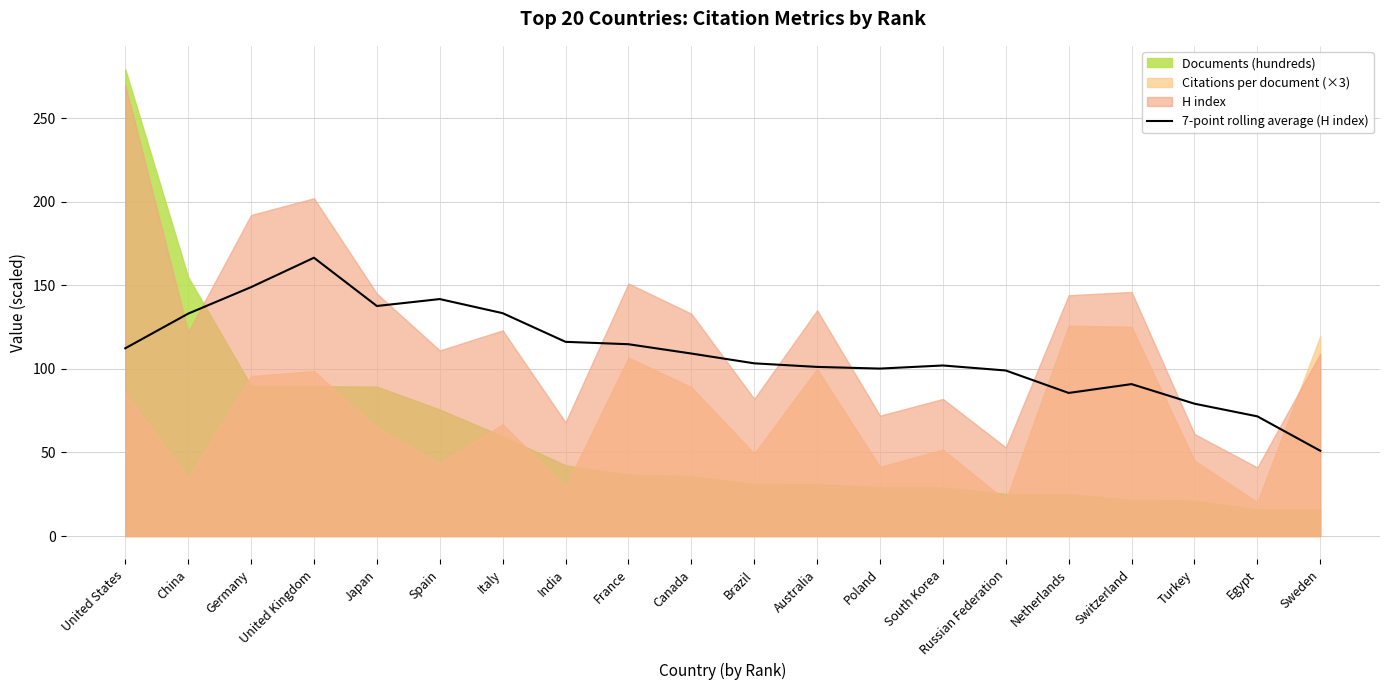

Reading right to left, extract all data points from this chart.

Sweden=51.0	Egypt=71.6	Turkey=79.1	Switzerland=90.9	Netherlands=85.6	Russian Federation=99.0	South Korea=102.0	Poland=100.1	Australia=101.1	Brazil=103.3	Canada=109.1	France=114.7	India=116.1	Italy=133.3	Spain=141.7	Japan=137.6	United Kingdom=166.4	Germany=148.9	China=133.0	United States=112.3